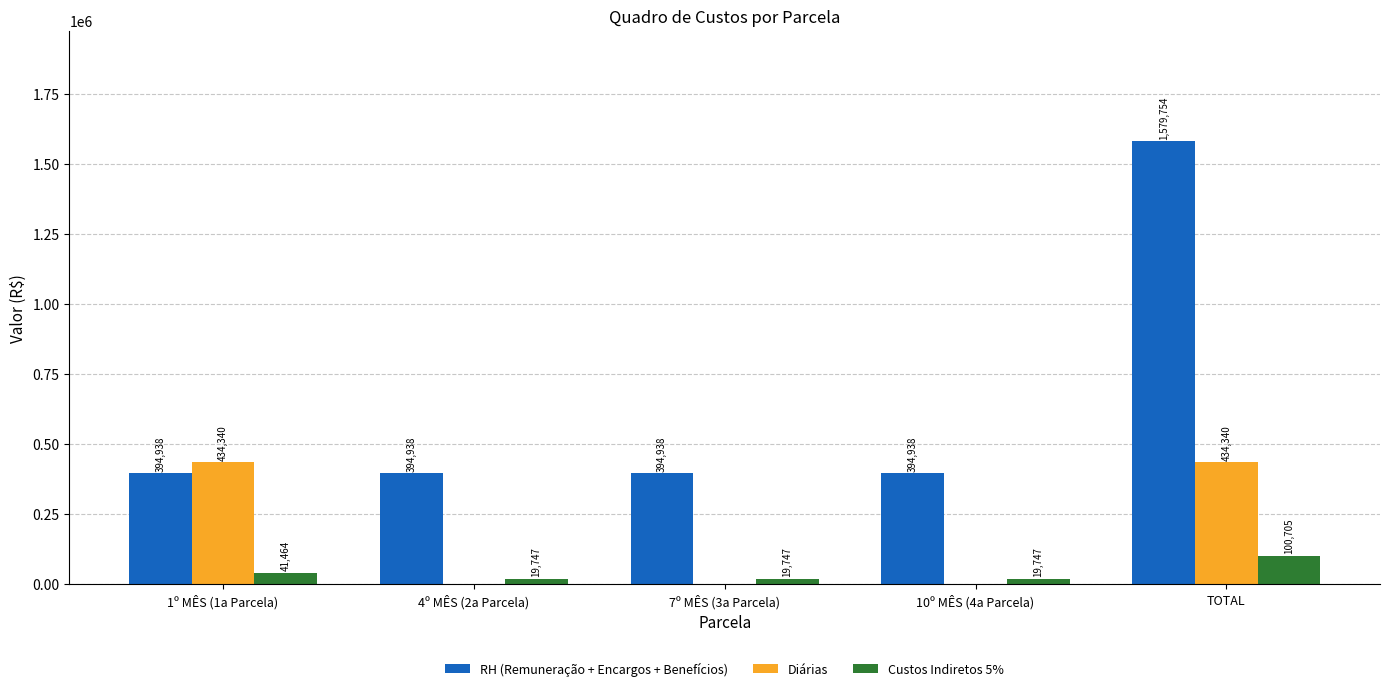

The value of RH (Remuneração + Encargos + Benefícios) at 10º MÊS (4a Parcela) is 394938.4. True or false?

True